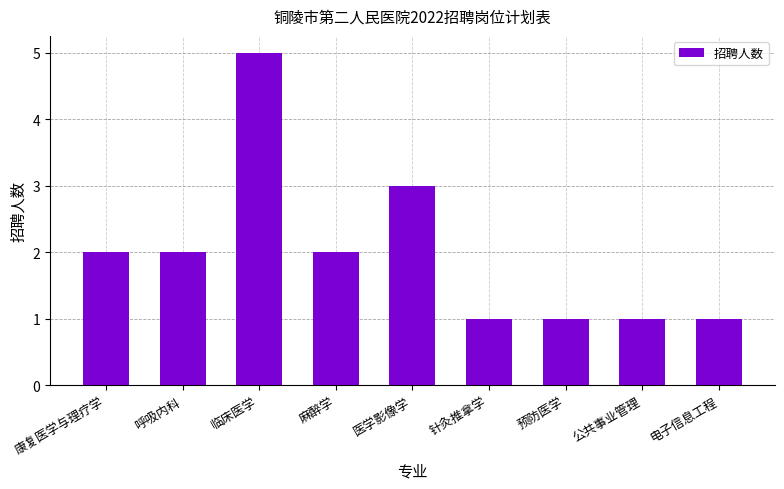

How many bars are there in total?

9